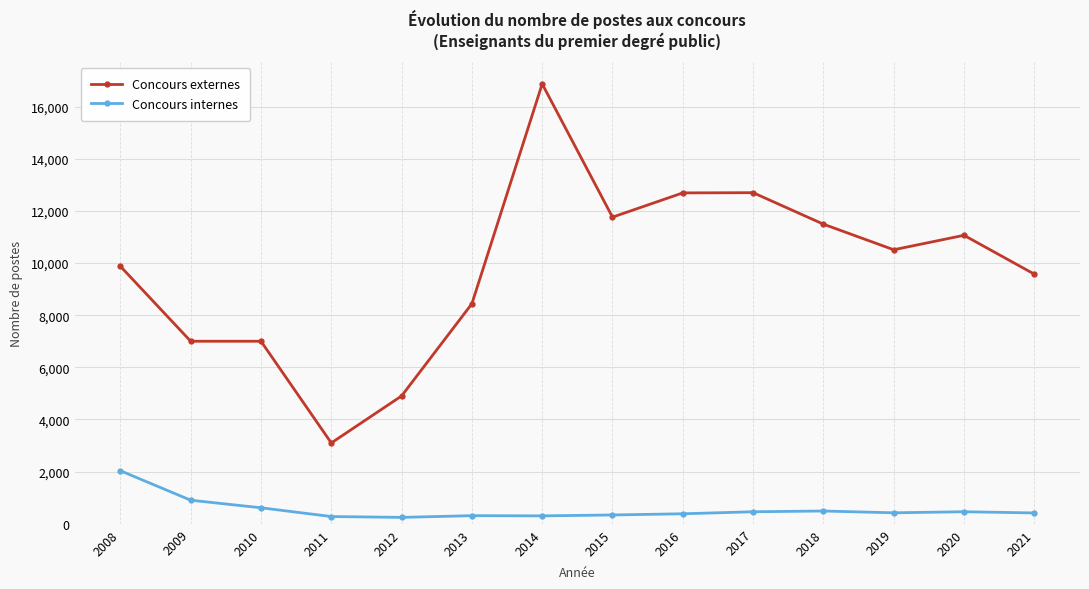

How many data points does each series have?

14